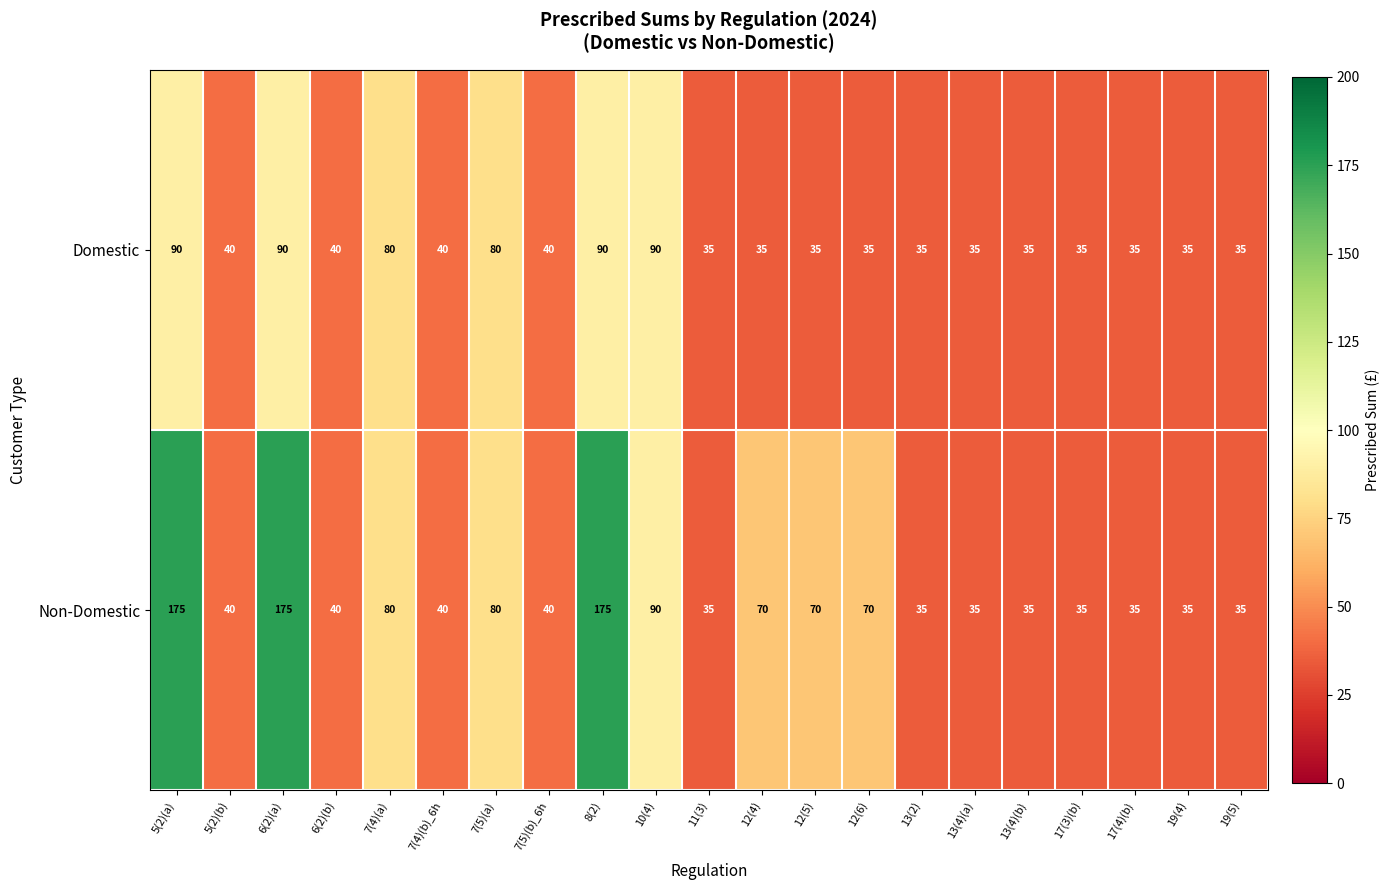

List the series in order of their peak value, highest first.

Non-Domestic, Domestic